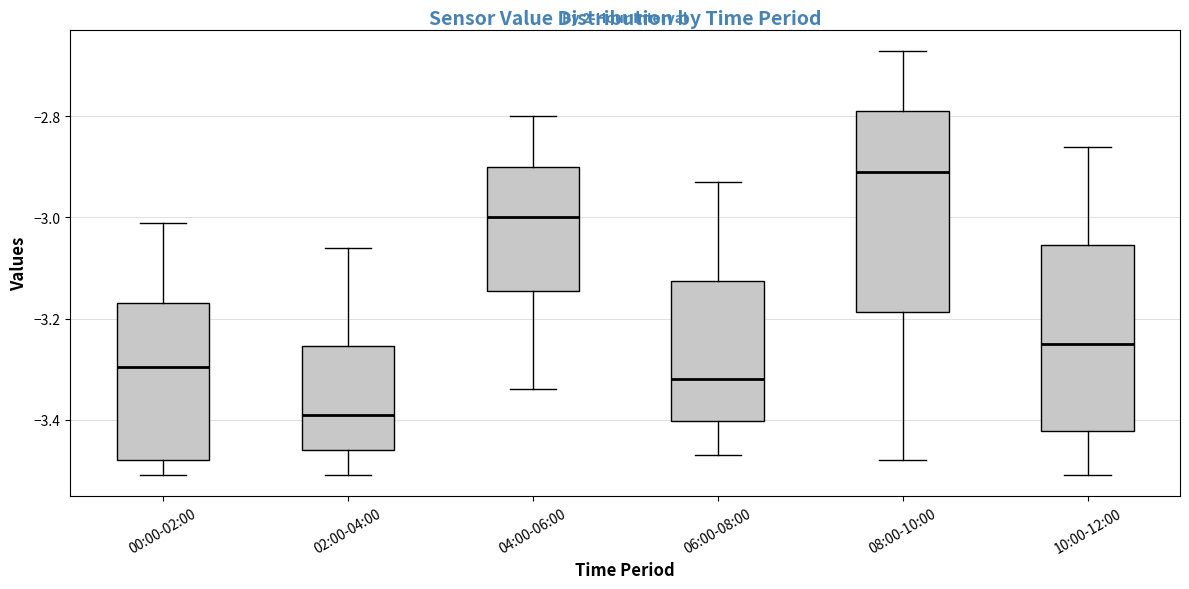

Which box has the highest median line?

08:00-10:00